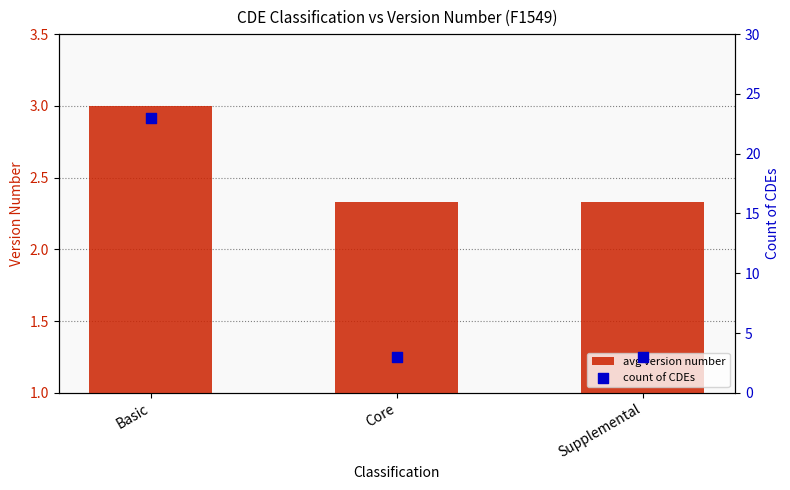

What are all the series names shown in the legend?

avg version number, count of CDEs